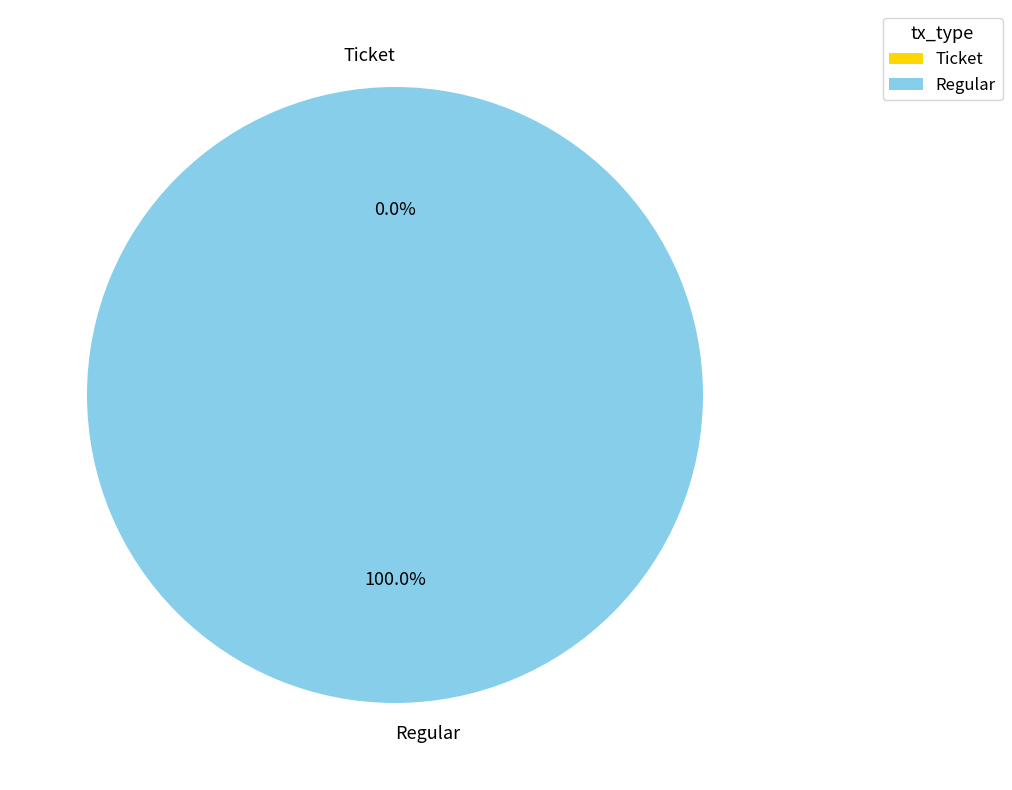

Is there a majority slice in this chart?

Yes